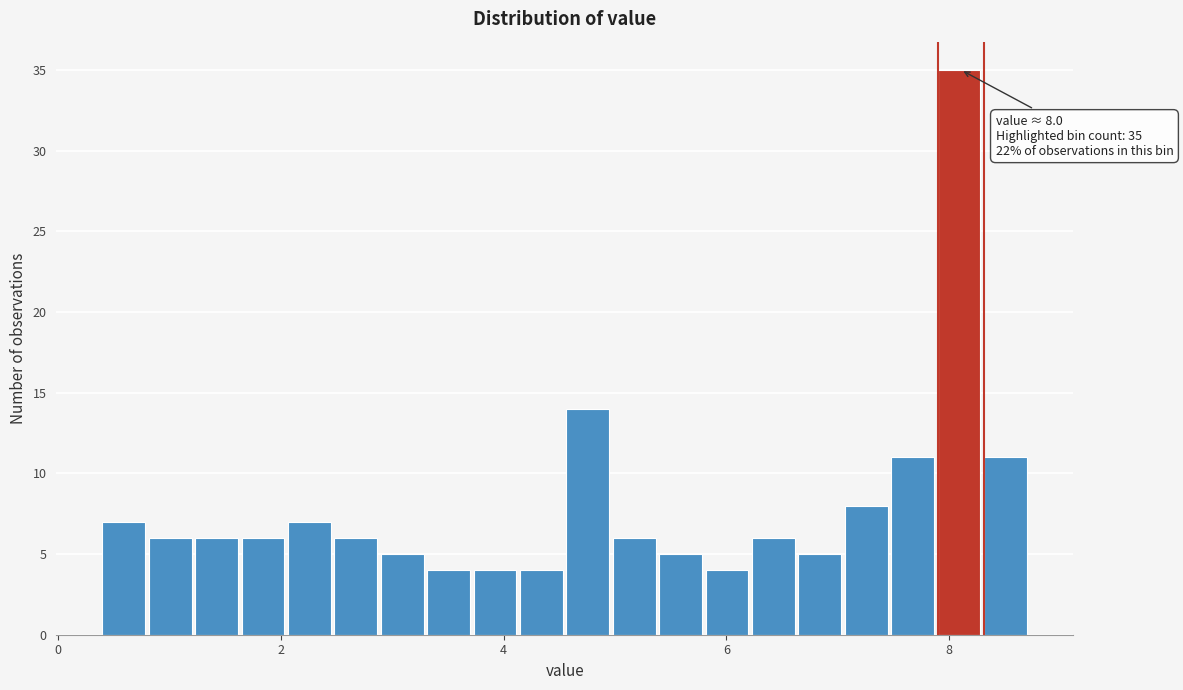

Read against the x-axis, roughly where is the centre of the tallest bar?

8.0